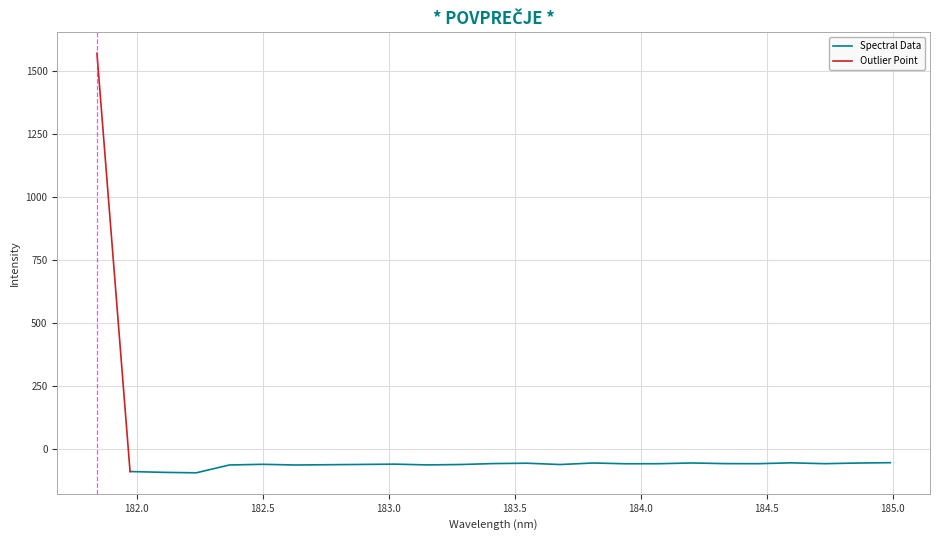

Reading right to left, transcribe all the data shown in this chart.

-52.9	-54.3	-56.8	-53.5	-56.9	-56.6	-54.1	-56.9	-57.2	-54.2	-60.2	-55.0	-56.4	-60.1	-61.7	-58.7	-59.8	-60.9	-62.1	-59.4	-62.0	-93.1	-91.2	-88.0	1571.8